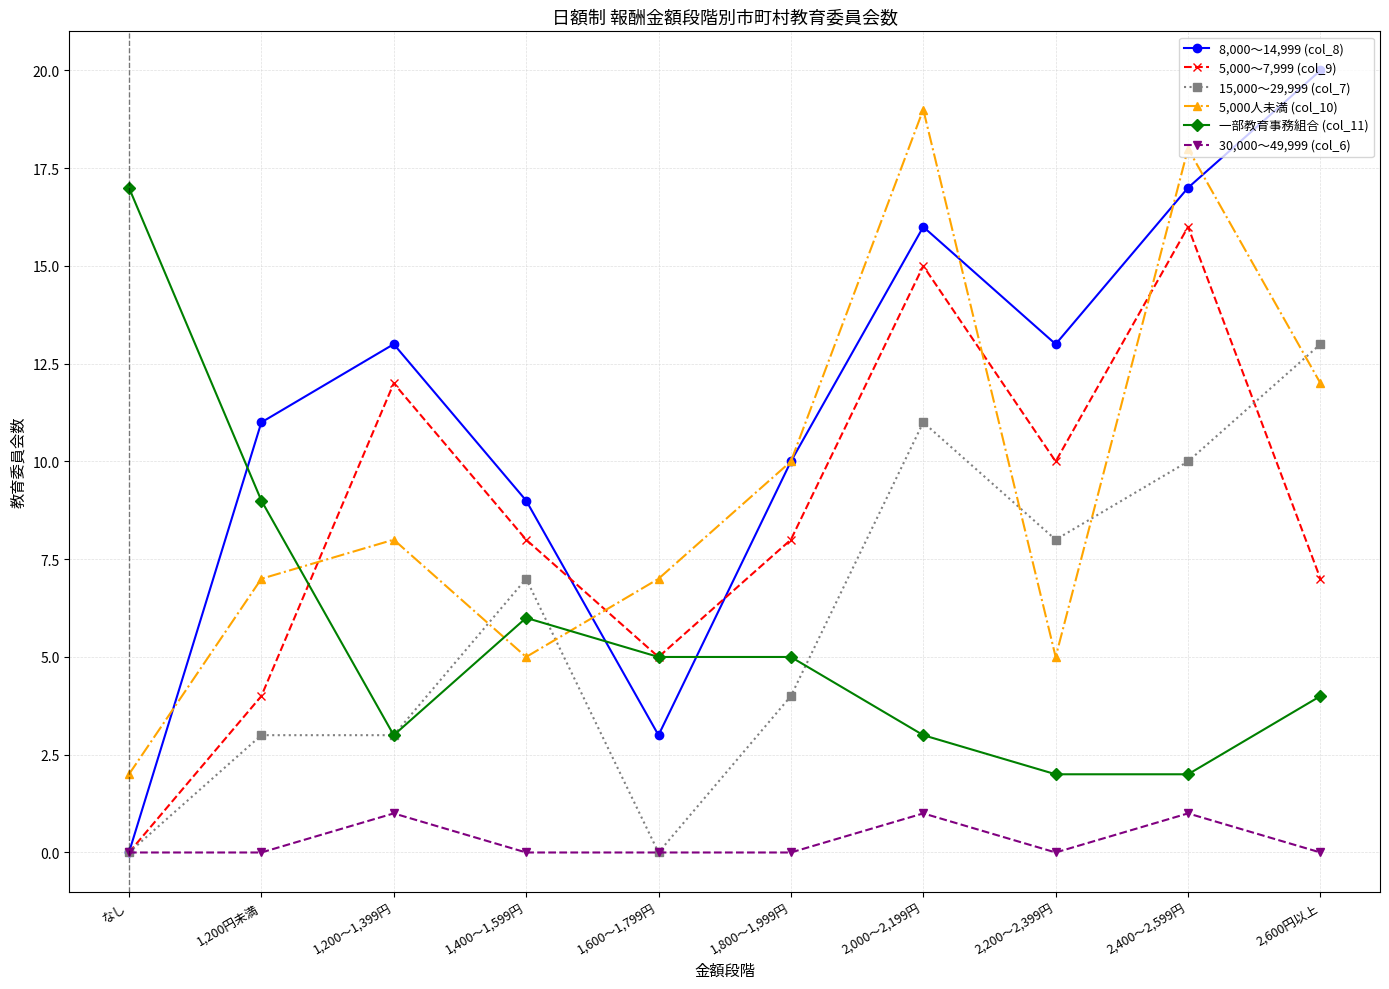

Reading left to right, transcribe all the data shown in this chart.

8,000～14,999 (col_8): 0	11	13	9	3	10	16	13	17	20
5,000～7,999 (col_9): 0	4	12	8	5	8	15	10	16	7
15,000～29,999 (col_7): 0	3	3	7	0	4	11	8	10	13
5,000人未満 (col_10): 2	7	8	5	7	10	19	5	18	12
一部教育事務組合 (col_11): 17	9	3	6	5	5	3	2	2	4
30,000～49,999 (col_6): 0	0	1	0	0	0	1	0	1	0